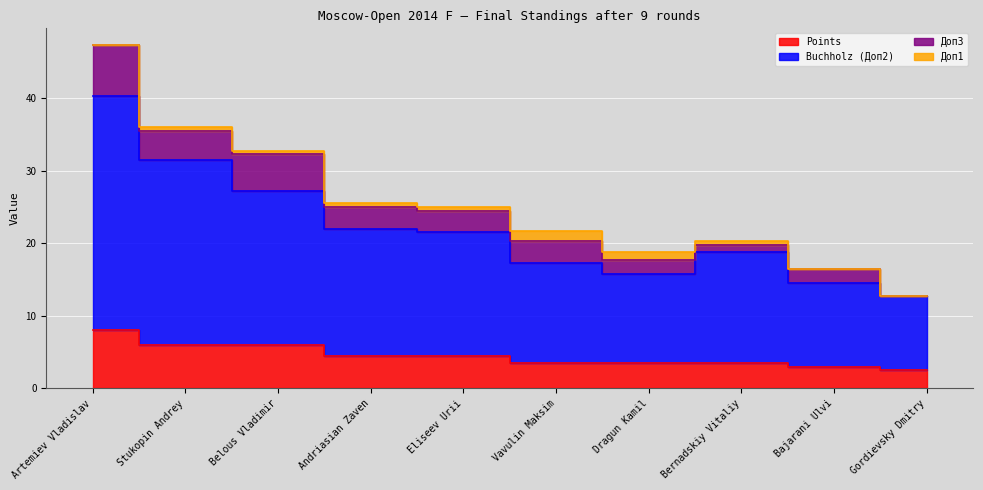

What is the difference between the second highest and minimum values in the Points series?

3.5